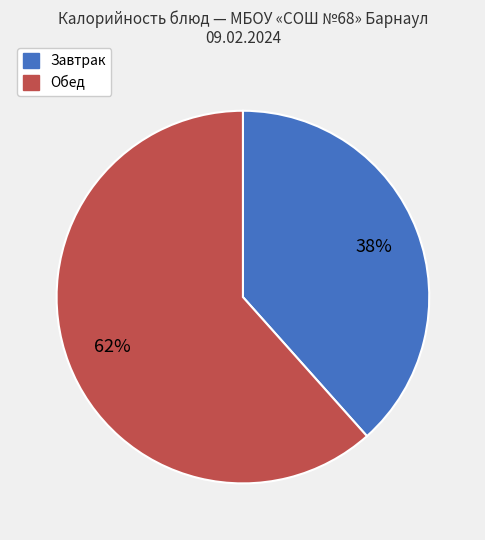

Rank the categories by value from lowest to highest.

Завтрак, Обед